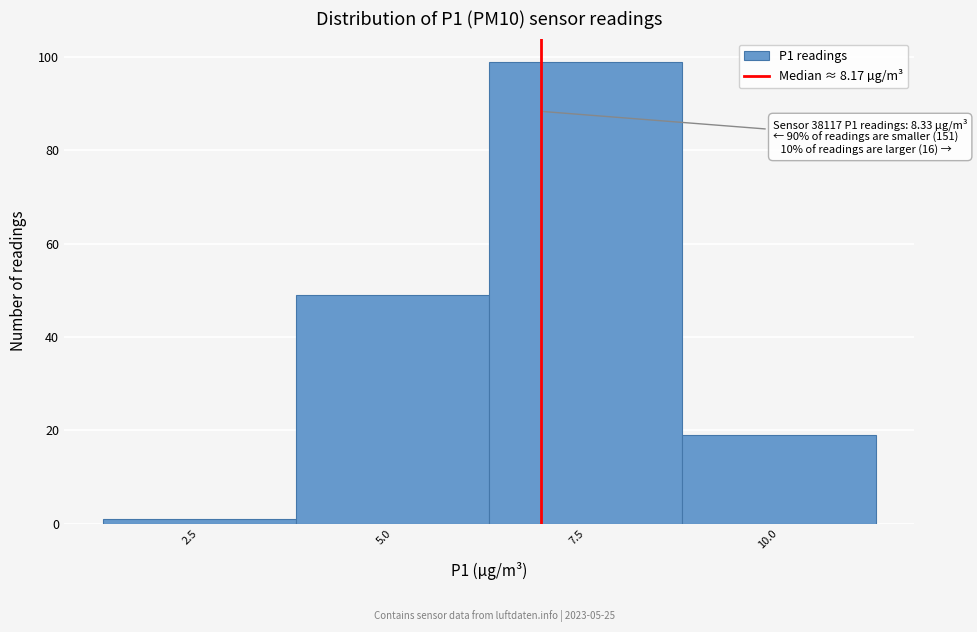

Reading right to left, what are all the values shown in this chart?

10.0=19	7.5=99	5.0=49	2.5=1